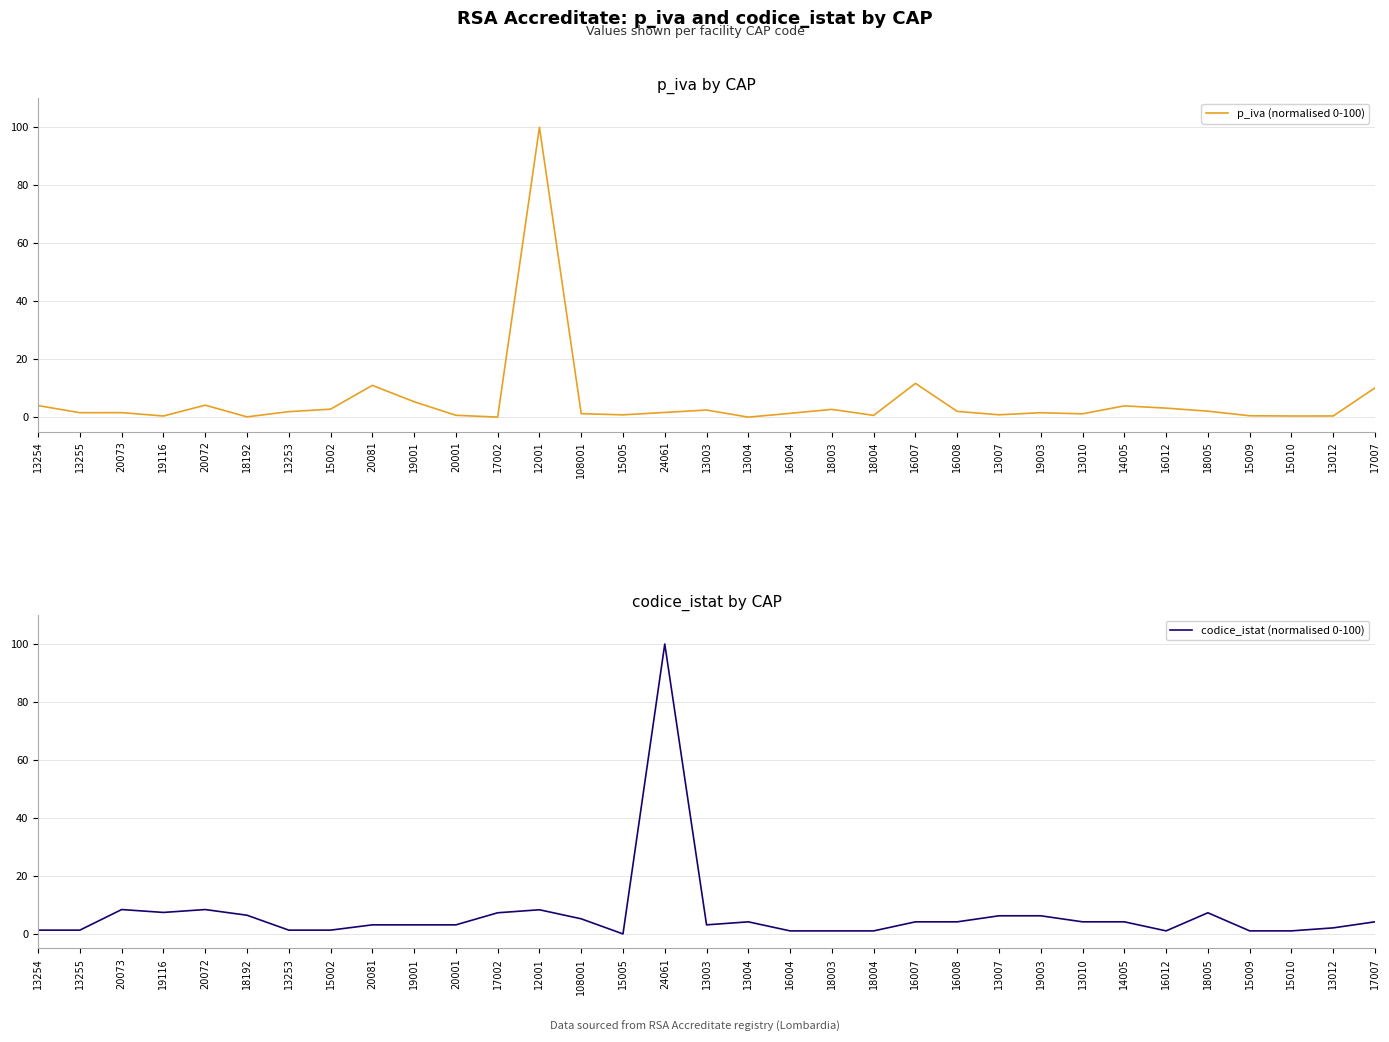

Rank the series by their average value, from highest to lowest.

codice_istat (normalised 0-100), p_iva (normalised 0-100)